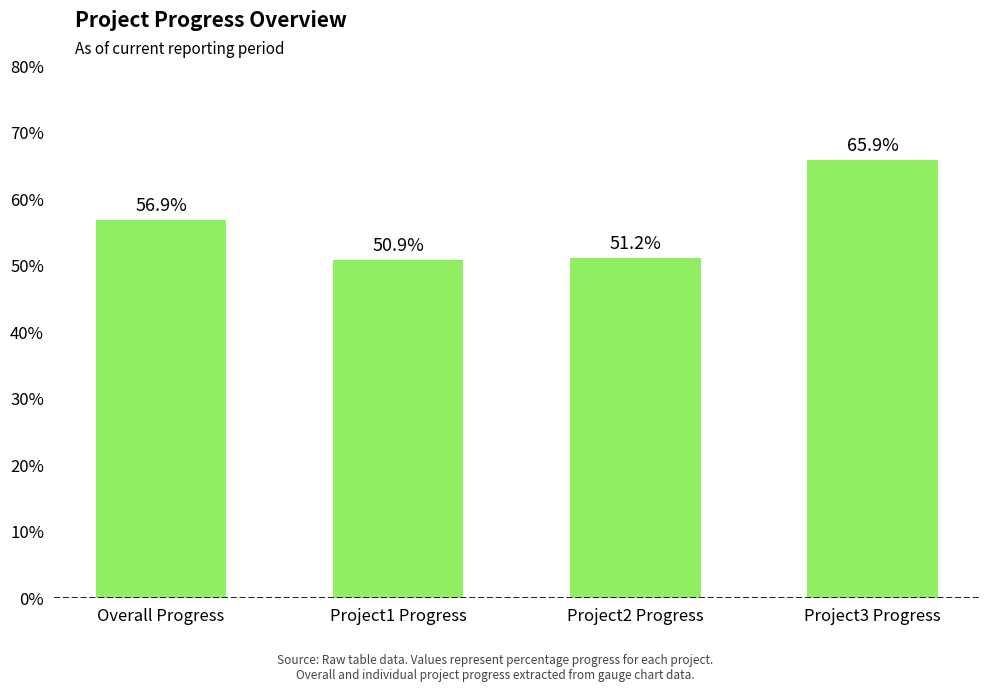

List the labels in order of value, smallest first.

Project1 Progress, Project2 Progress, Overall Progress, Project3 Progress